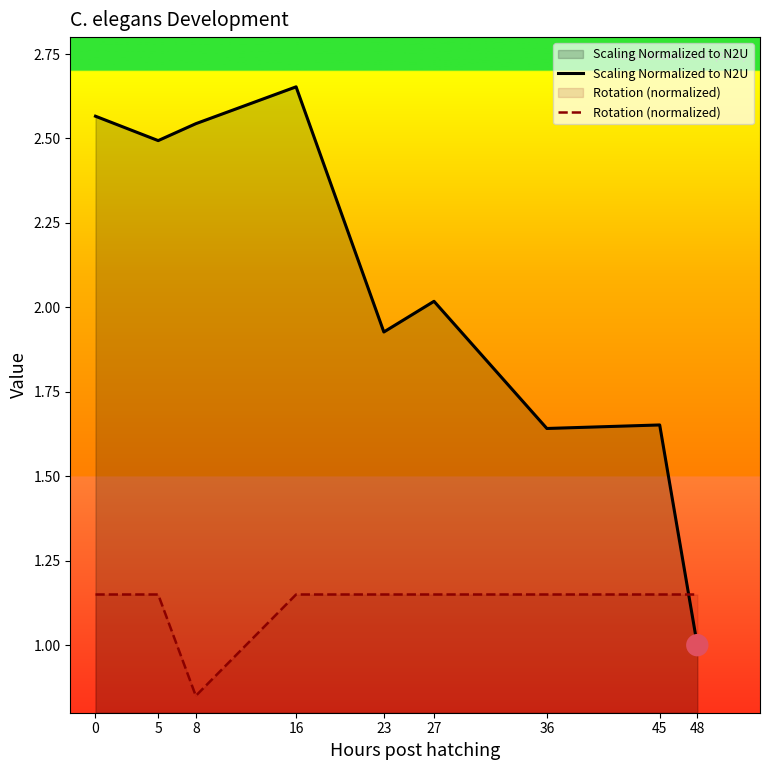

Is the value of Scaling Normalized to N2U at 0 greater than the value of Rotation (normalized) at 5?

Yes